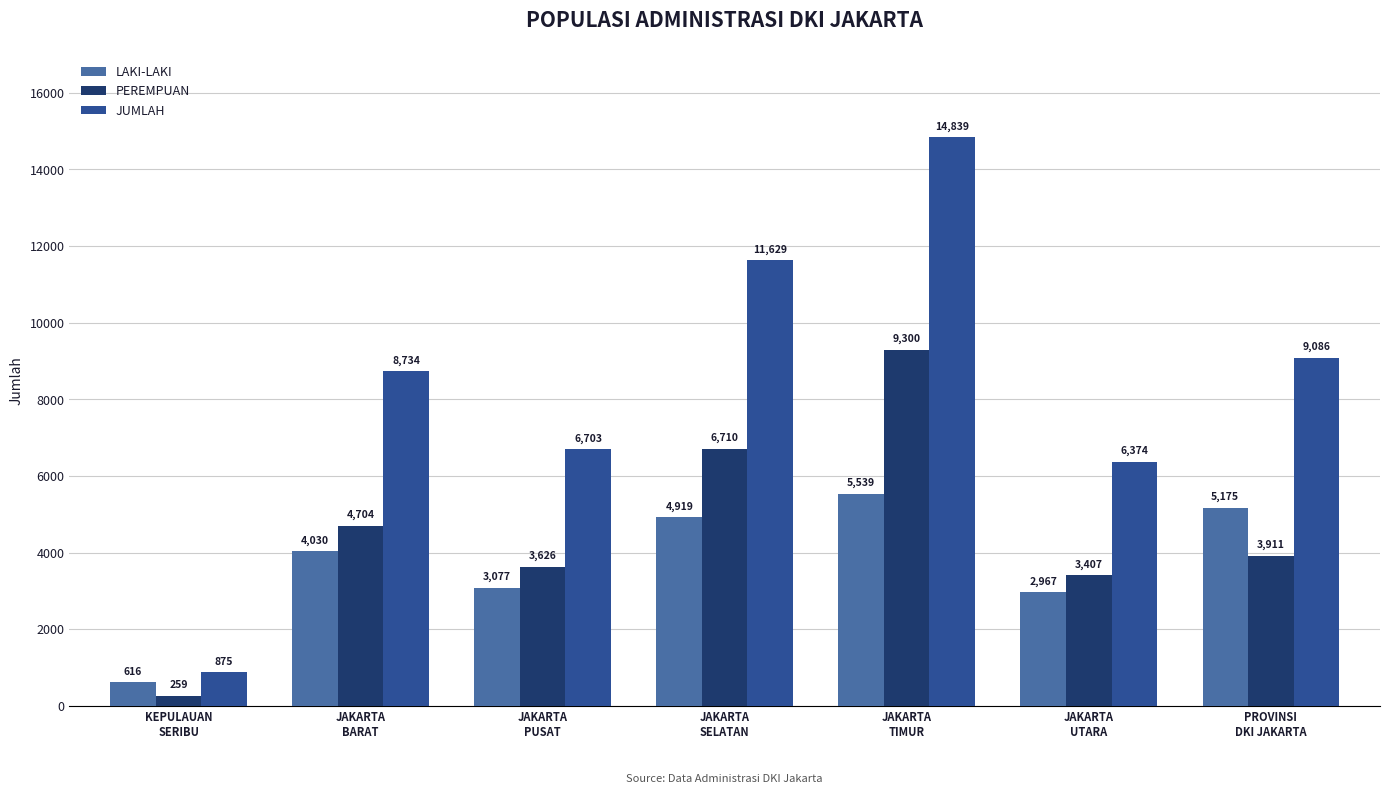

What is the label of the 7th bar from the left?

PROVINSI
DKI JAKARTA